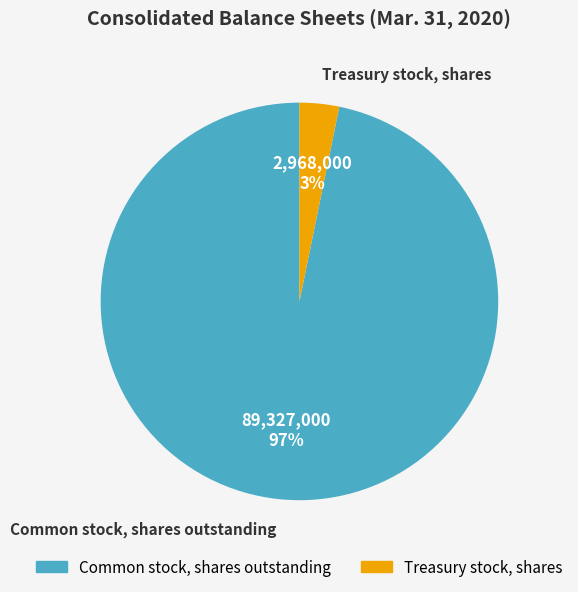

Rank the categories by value from lowest to highest.

Treasury stock, shares, Common stock, shares outstanding